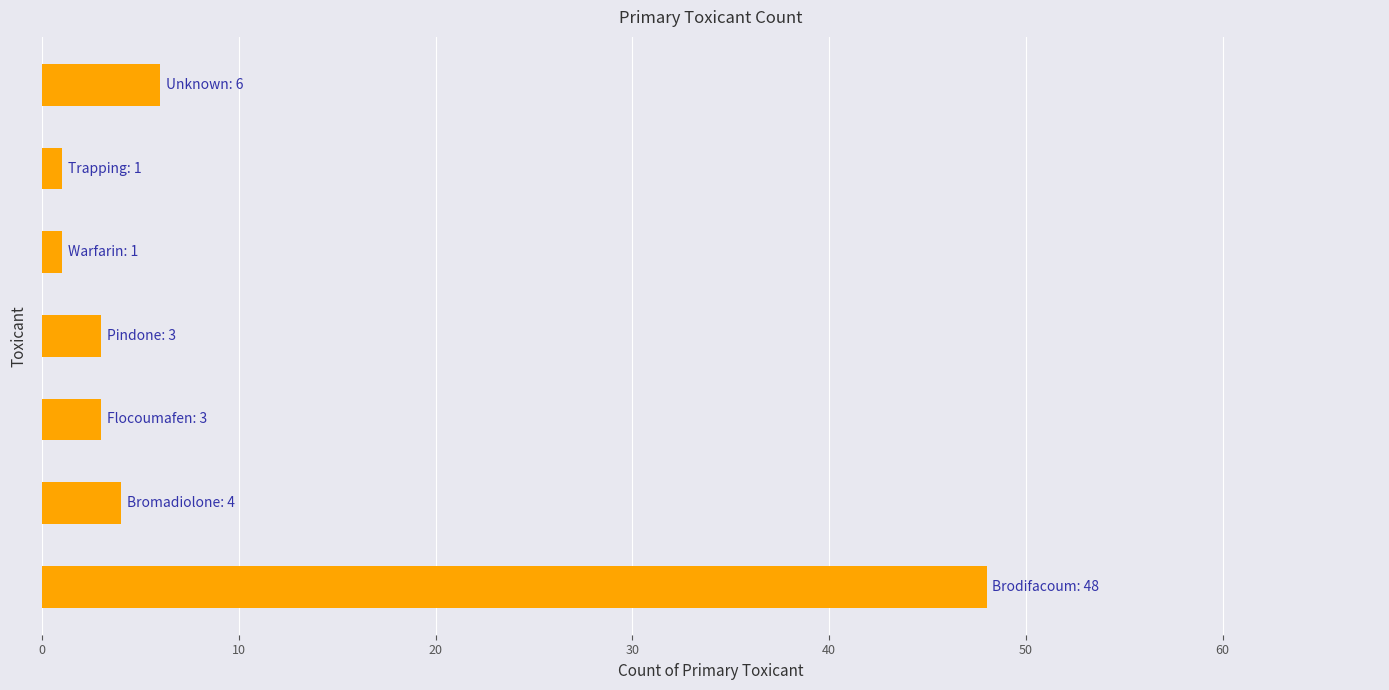

Reading bottom to top, list all the values displayed in this chart.

48	4	3	3	1	1	6